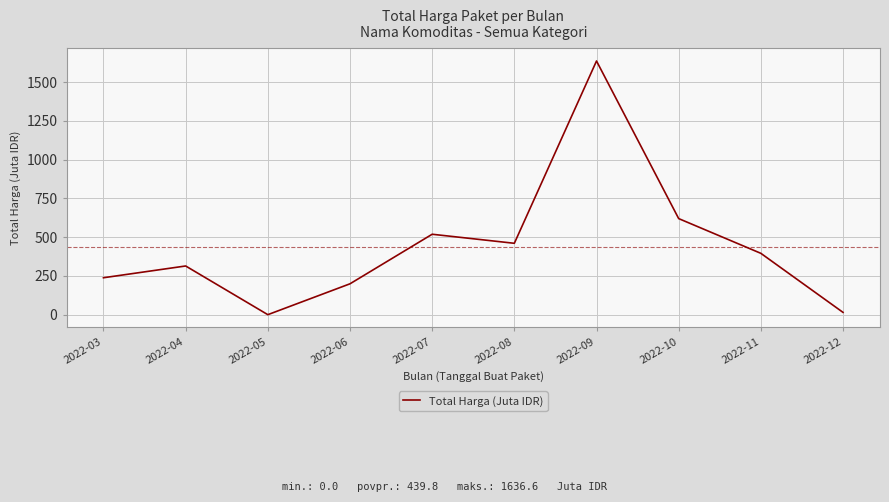

Does the chart display data point markers on the line(s)?

No